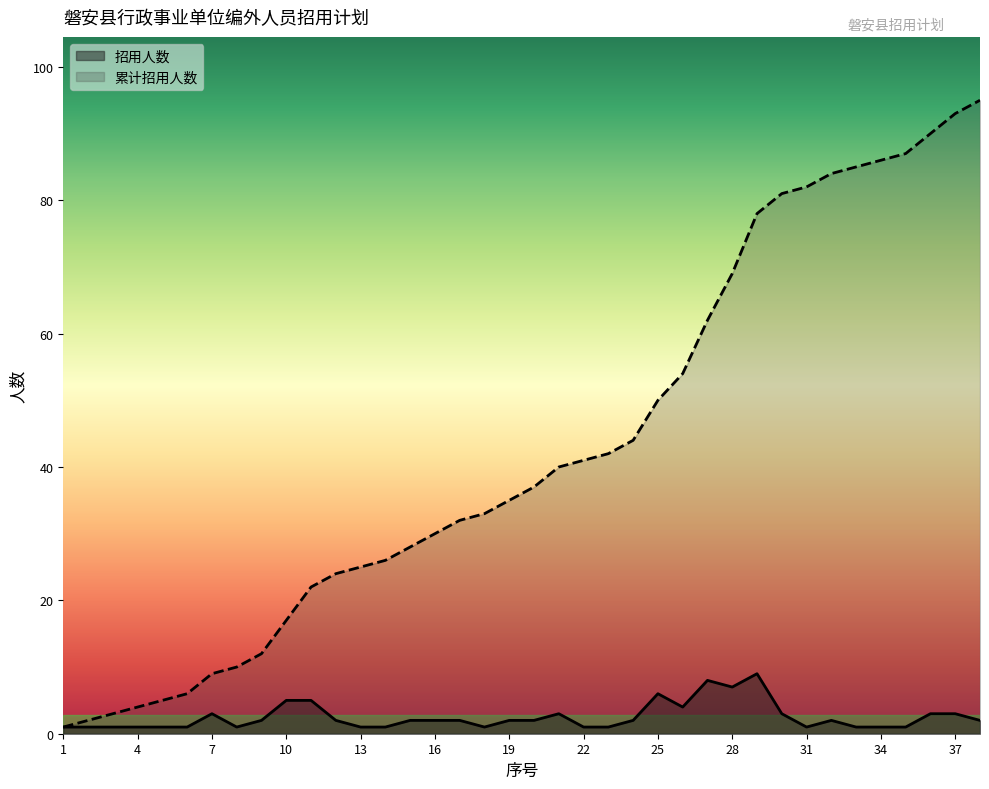

Where is the first local minimum for 招用人数?

8